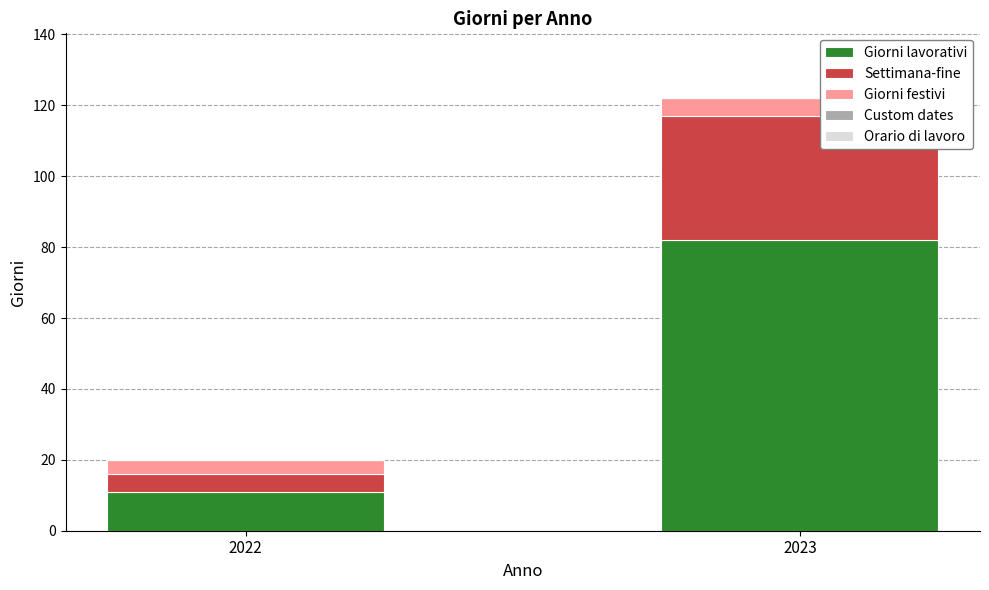

Reading left to right, transcribe the values for Giorni lavorativi.

11	82